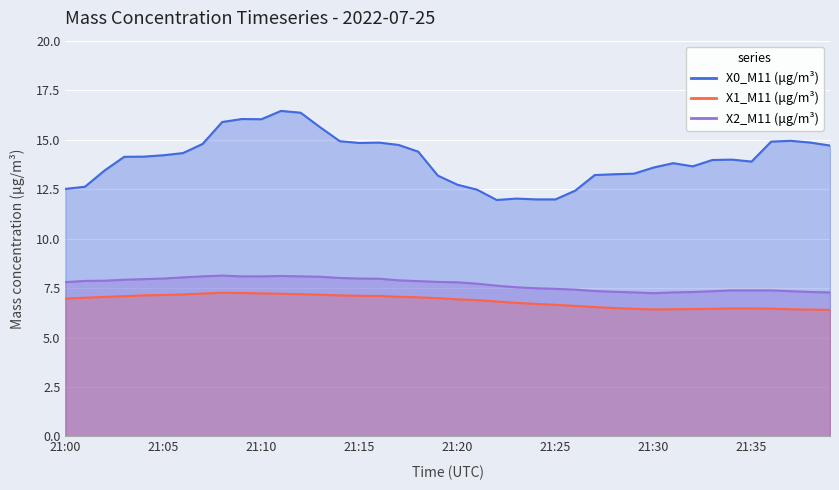

Where is the first local minimum for X0_M11 (μg/m³)?

21:10